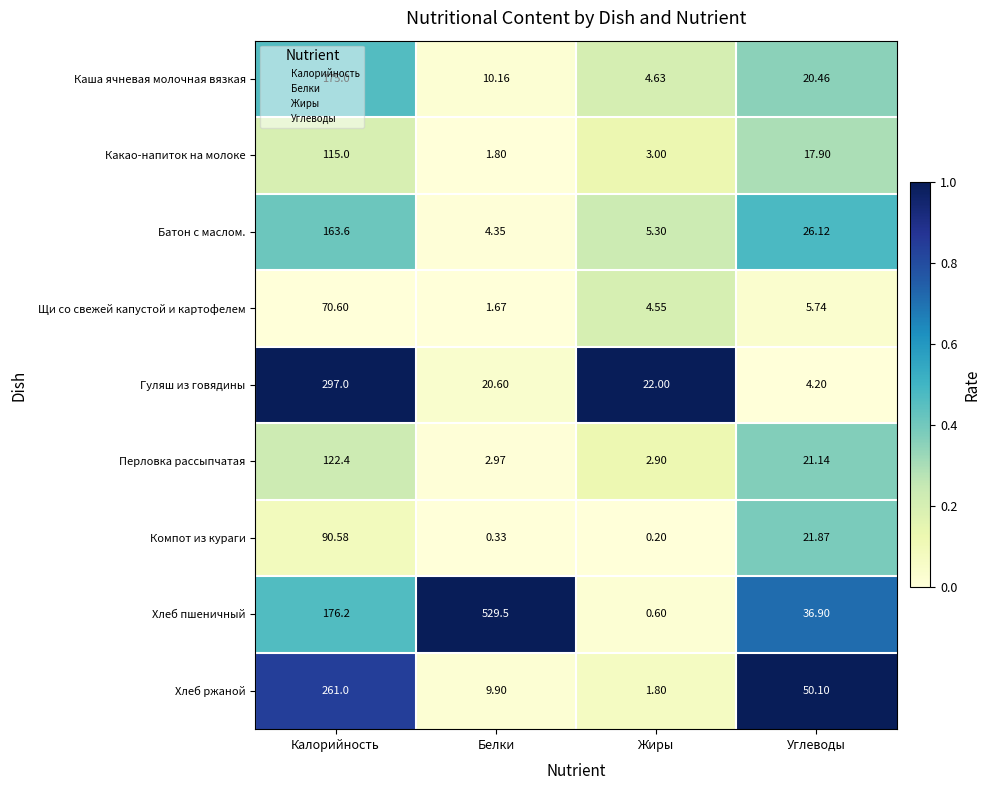

At which category is the sum across all series the highest?

Калорийность